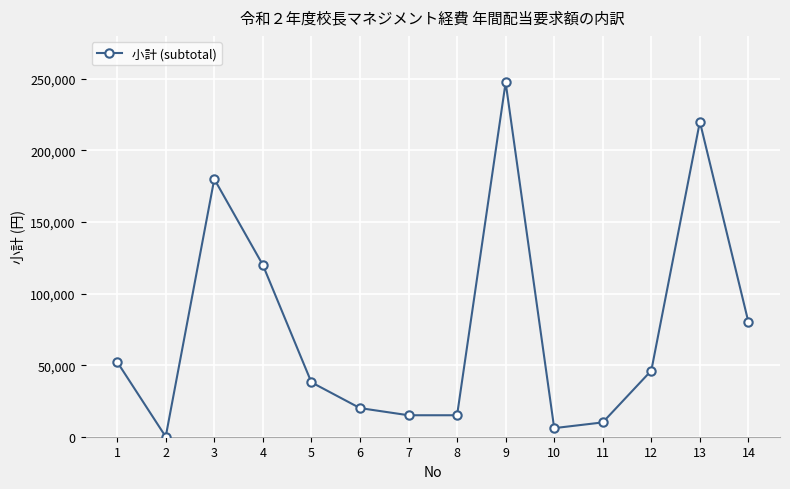

Reading left to right, transcribe all the data shown in this chart.

52280	0	180000	120000	38000	20000	15000	15000	247520	6000	10000	46200	220000	80000